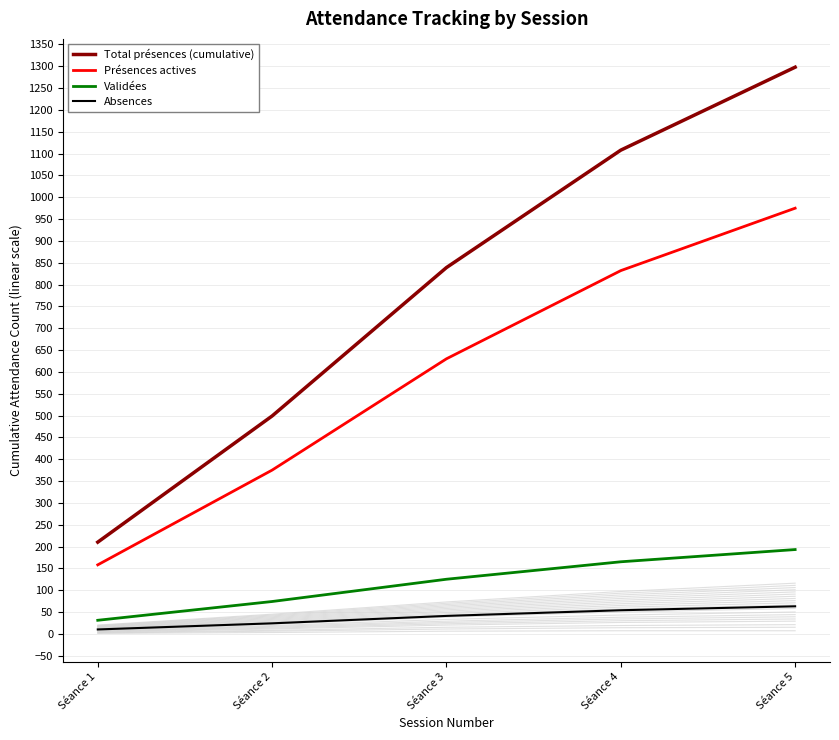

List the series in order of their peak value, lowest first.

Absences, Validées, Présences actives, Total présences (cumulative)